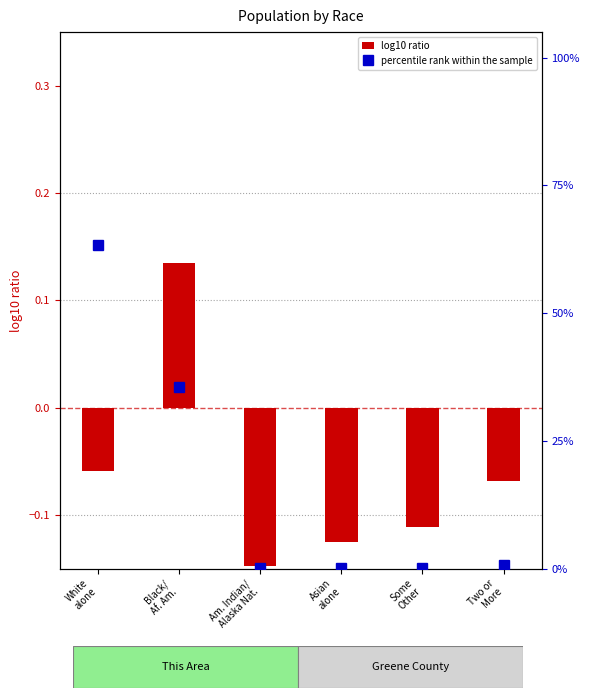

At Am. Indian/
Alaska Nat., list the series in order from largest to smallest.

percentile rank within the sample, log10 ratio